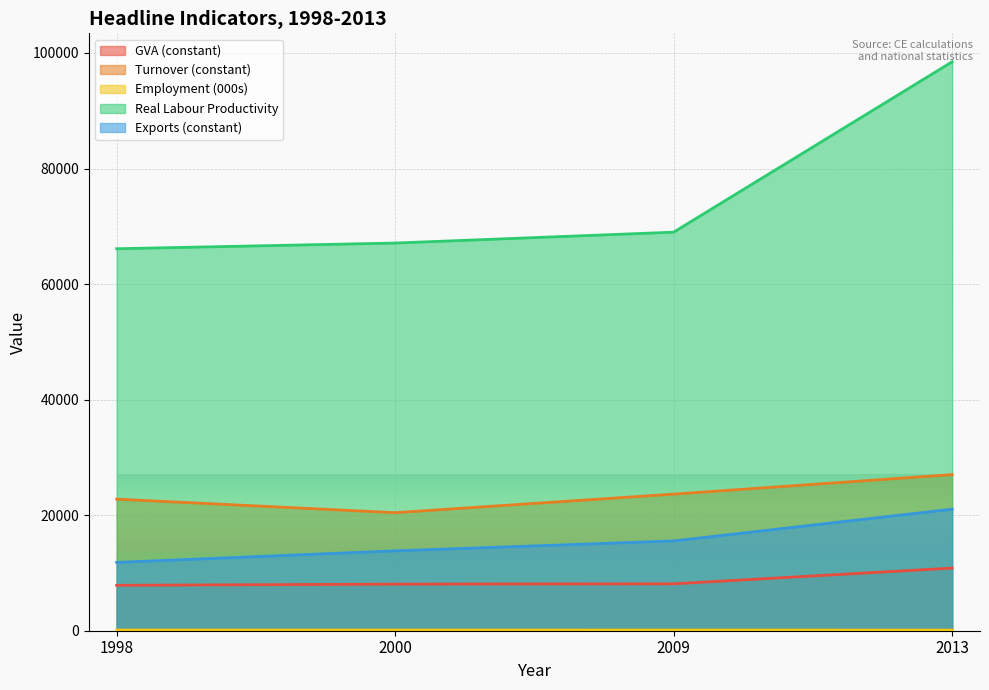

Reading right to left, list all the values displayed in this chart.

GVA (constant): 2013=10840.1	2009=8117.7	2000=8063.7	1998=7860.2
Turnover (constant): 2013=27021.6	2009=23643.9	2000=20430.3	1998=22774.6
Employment (000s): 2013=110.1	2009=117.7	2000=120.2	1998=118.9
Real Labour Productivity: 2013=98471.6	2009=68982.4	2000=67100.0	1998=66112.8
Exports (constant): 2013=21034.6	2009=15539.5	2000=13823.8	1998=11826.4